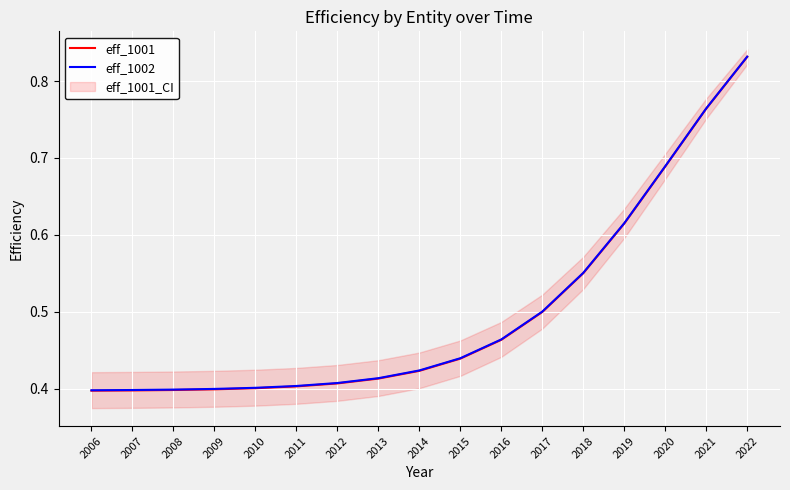

True or false: eff_1002 has a value of 0.8 at 2016.

False